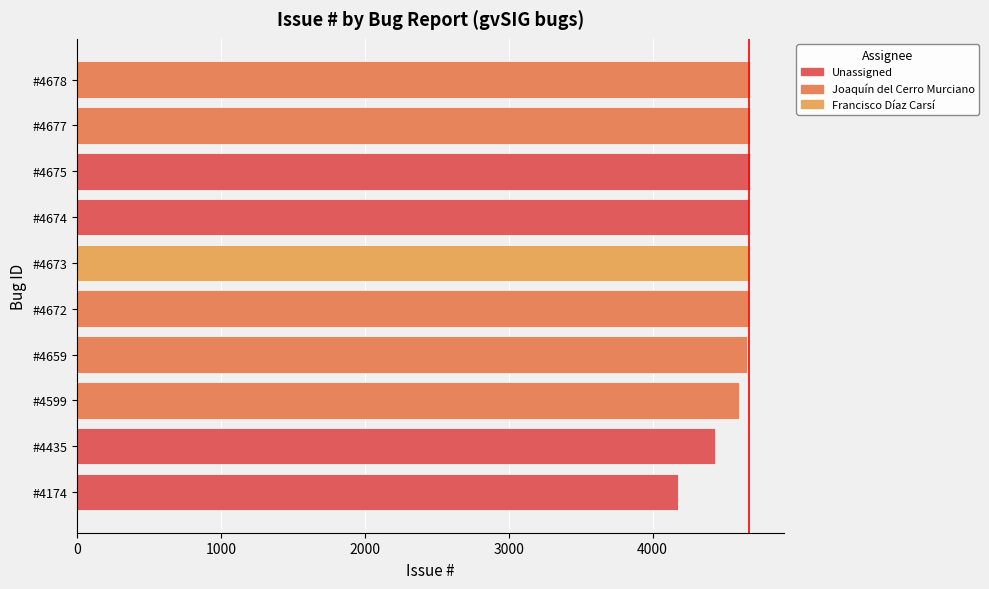

True or false: the data shows 6221 at #4435.

False